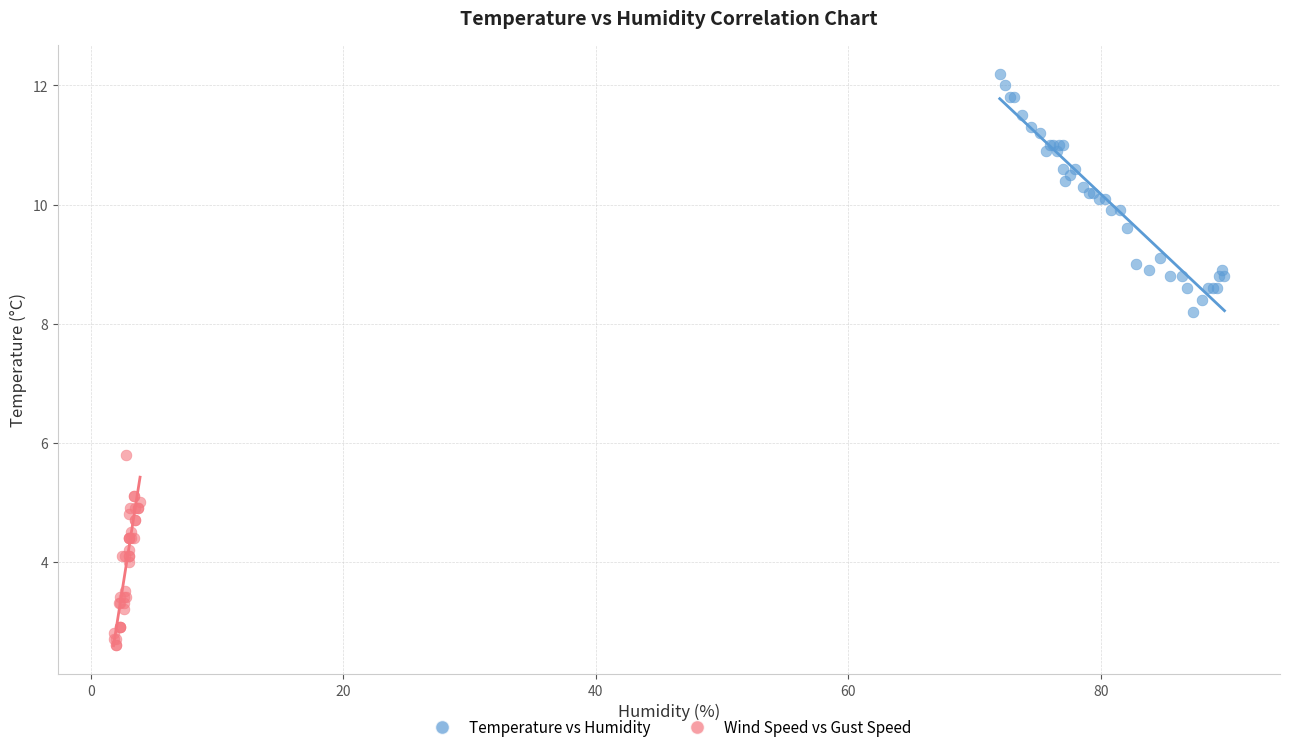

Which series contains the lowest Y value?

Wind Speed vs Gust Speed